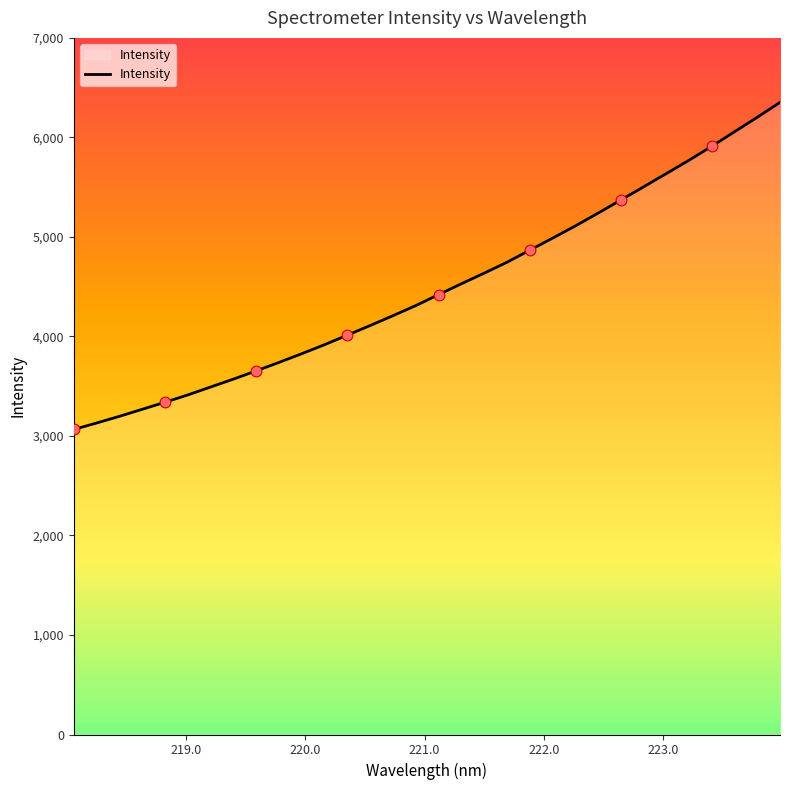

What is the maximum value shown in the chart?

6351.8